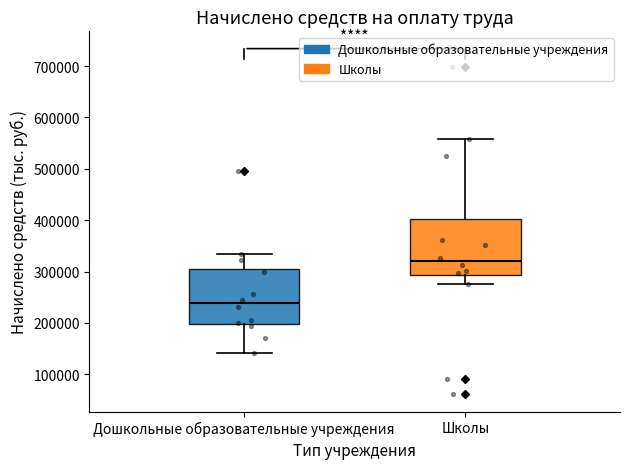

Reading left to right, read every box against the y-axis: the position of its median line, the range the box covers, and the ends of its whiskers. The values are not printed on the chart, so give them approximately, as read against the axis.

Дошкольные образовательные учреждения: median 240000, box 200000 to 310000, whiskers 140000 to 330000
Школы: median 320000, box 290000 to 400000, whiskers 280000 to 560000